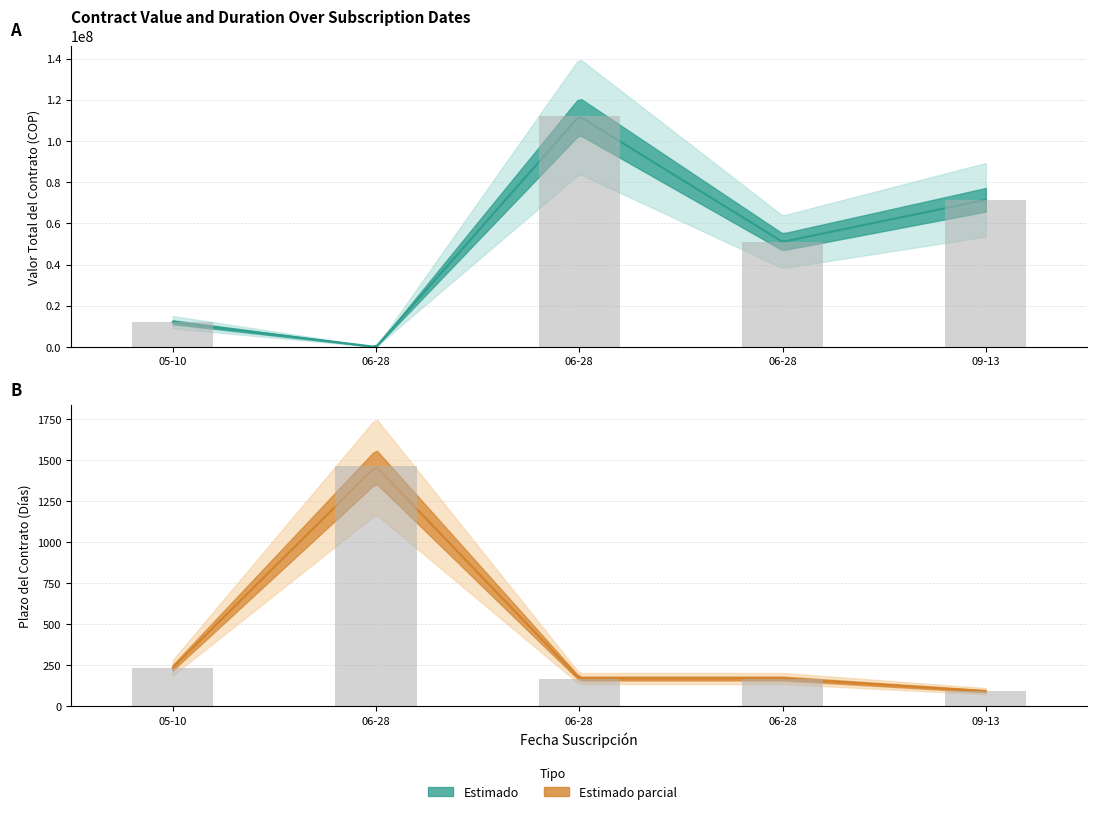

Which label corresponds to the largest value in the chart?

06-28